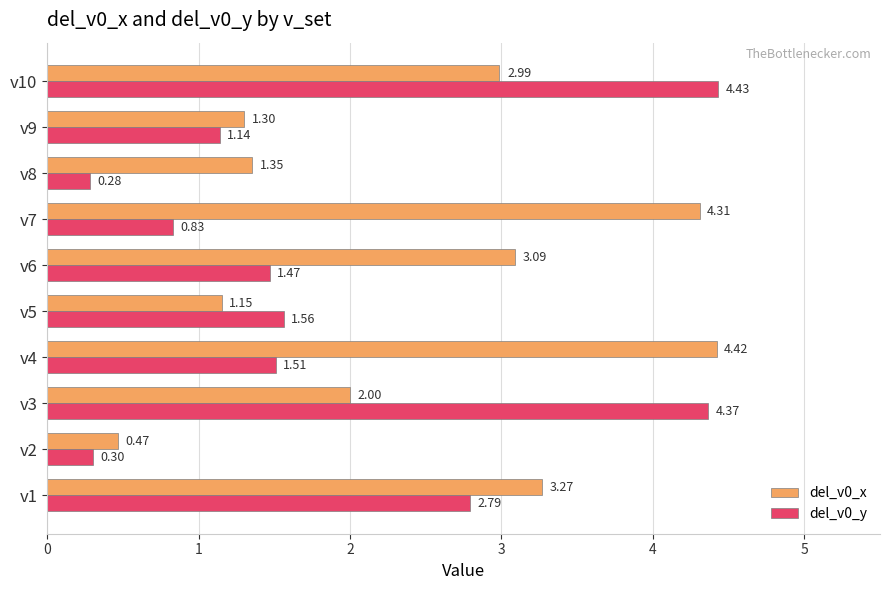

Rank the categories by del_v0_y value from lowest to highest.

v8, v2, v7, v9, v6, v4, v5, v1, v3, v10